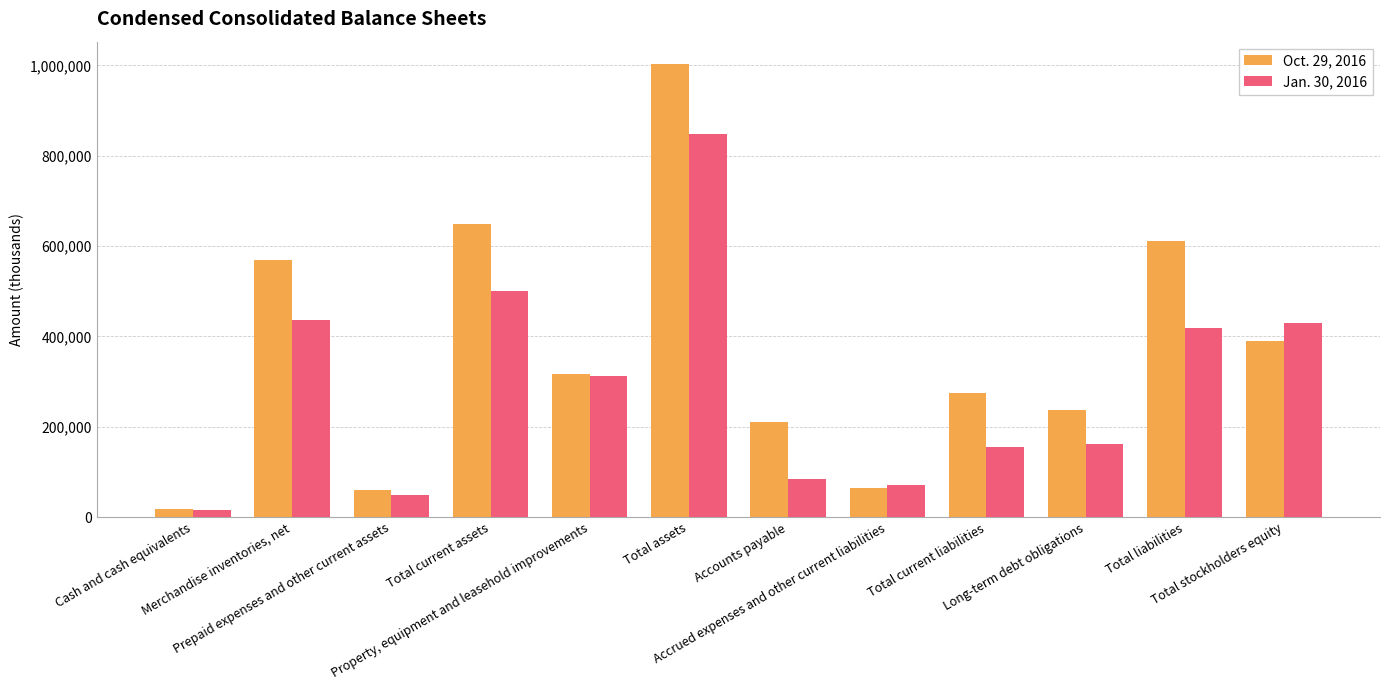

How many bars are there in total?

24